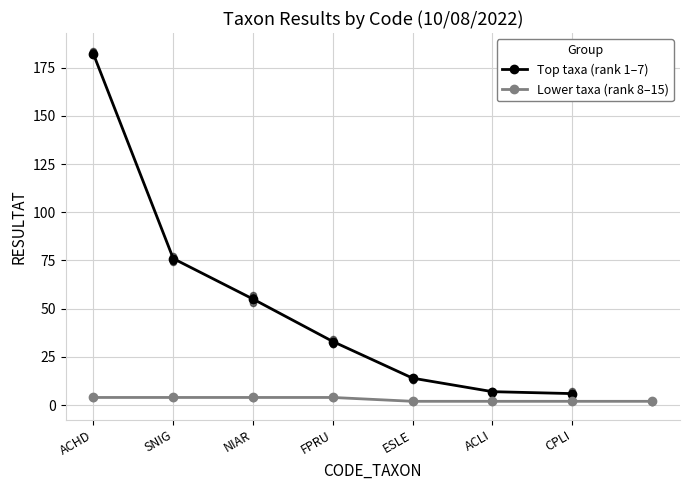

True or false: Top taxa (rank 1–7) has a value of 55 at NIAR.

True